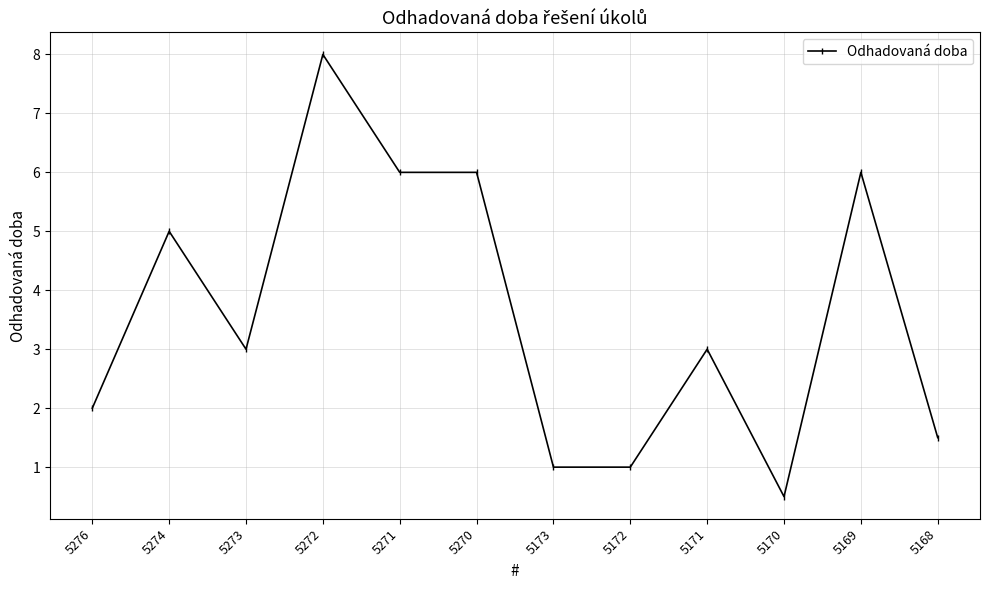

Which has a higher value, 5172 or 5169?

5169